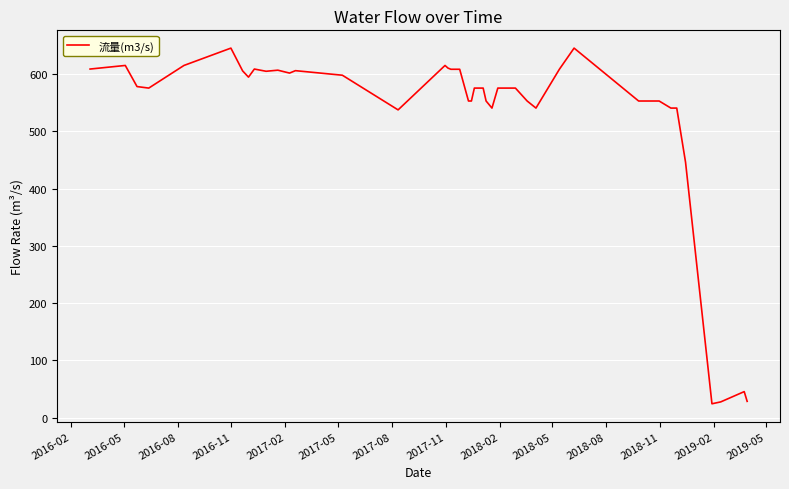

What is the maximum value shown in the chart?

645.6